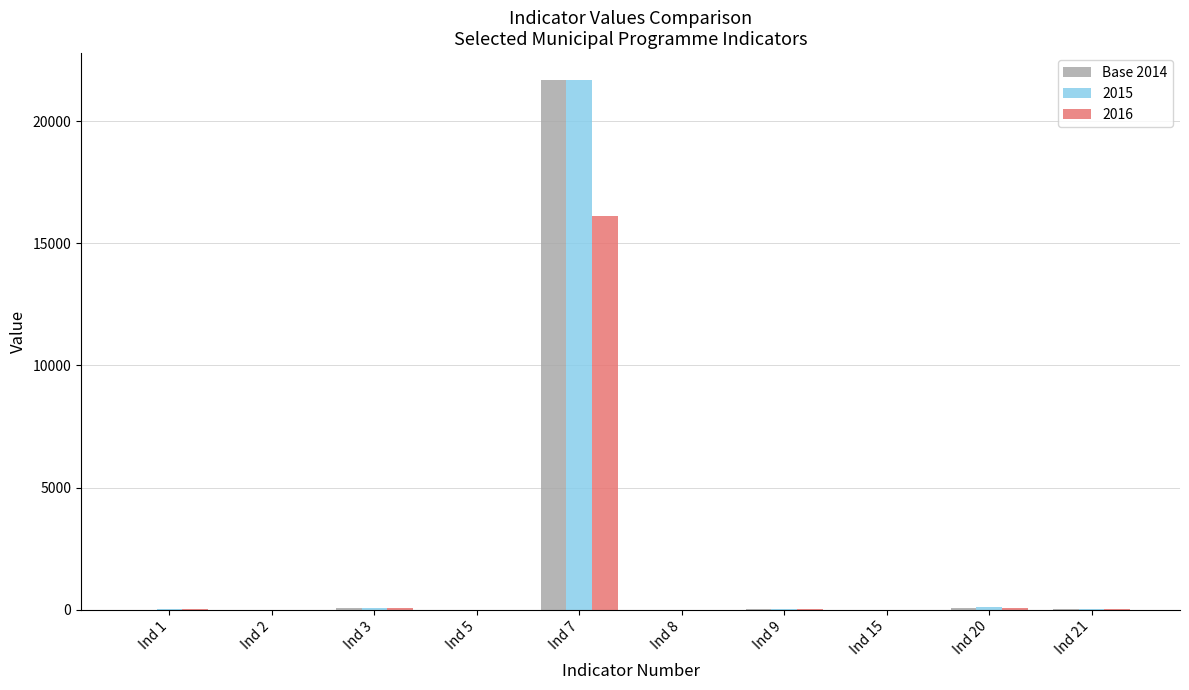

What is the sum of all 2015 values?

21958.4